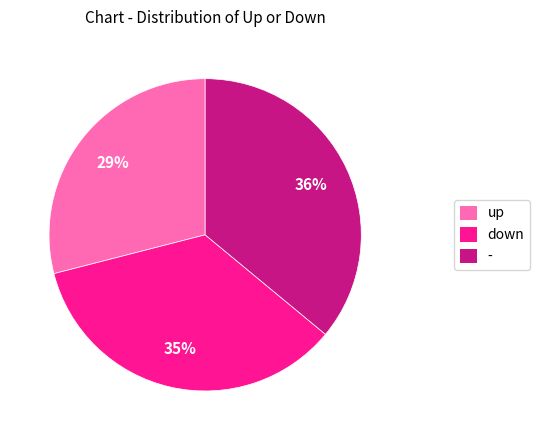

To the nearest percent, what is the average slice percentage?

33%